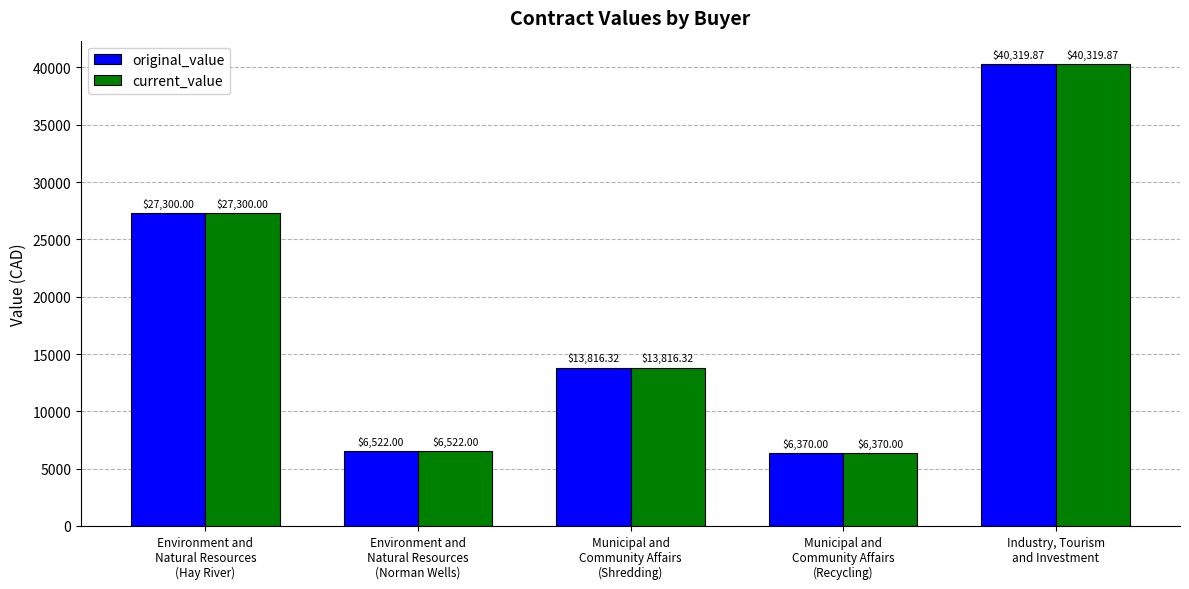

What is the difference between the original_value values at Municipal and
Community Affairs
(Shredding) and Environment and
Natural Resources
(Norman Wells)?

7294.3